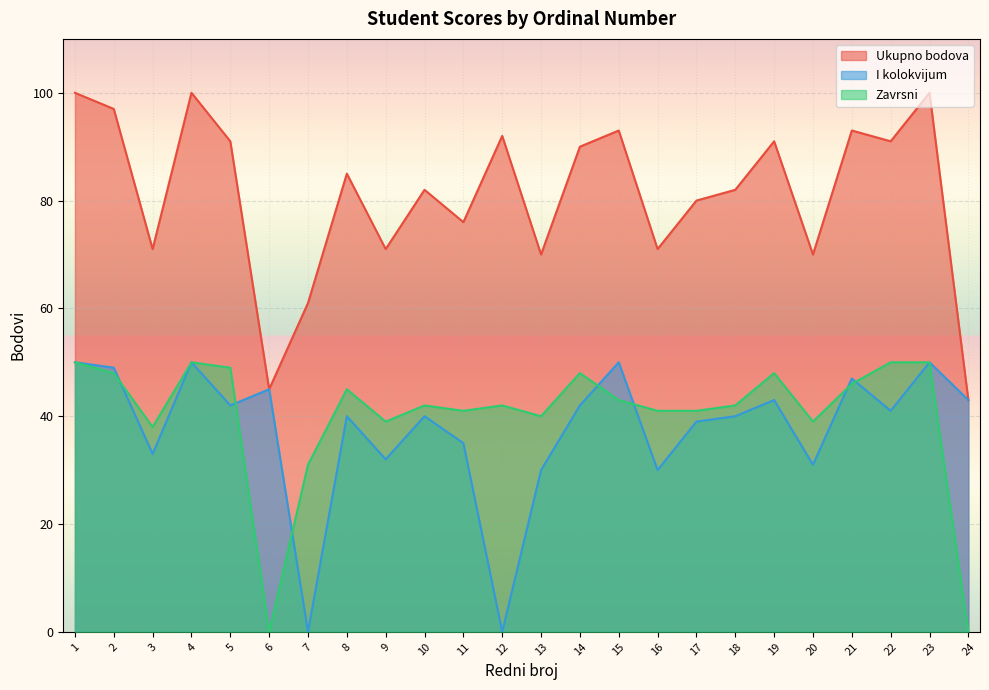

Is it true that Ukupno bodova equals 18 at 24?

False